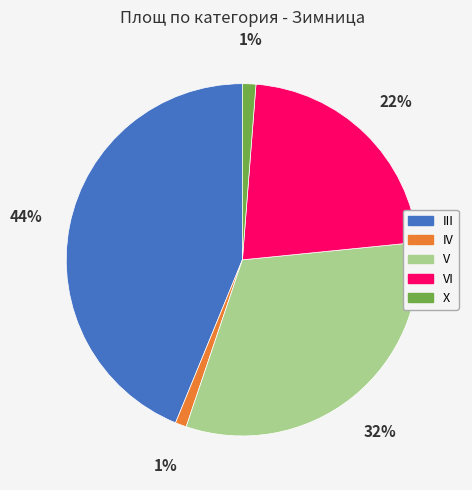

To the nearest percent, what is the difference between the largest and smallest slice percentages?

43%